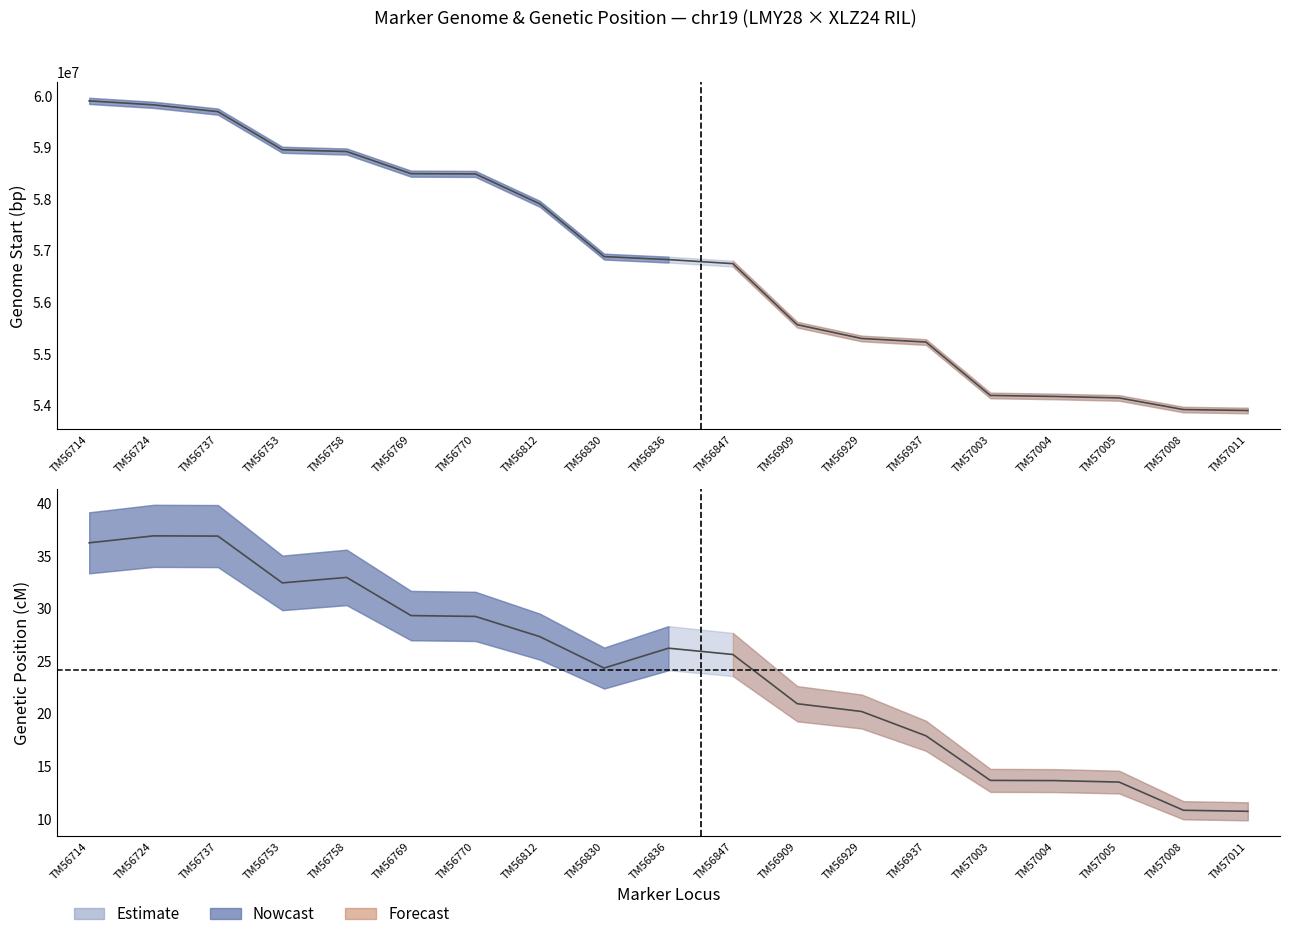

At which category is the sum across all series the highest?

TM56714